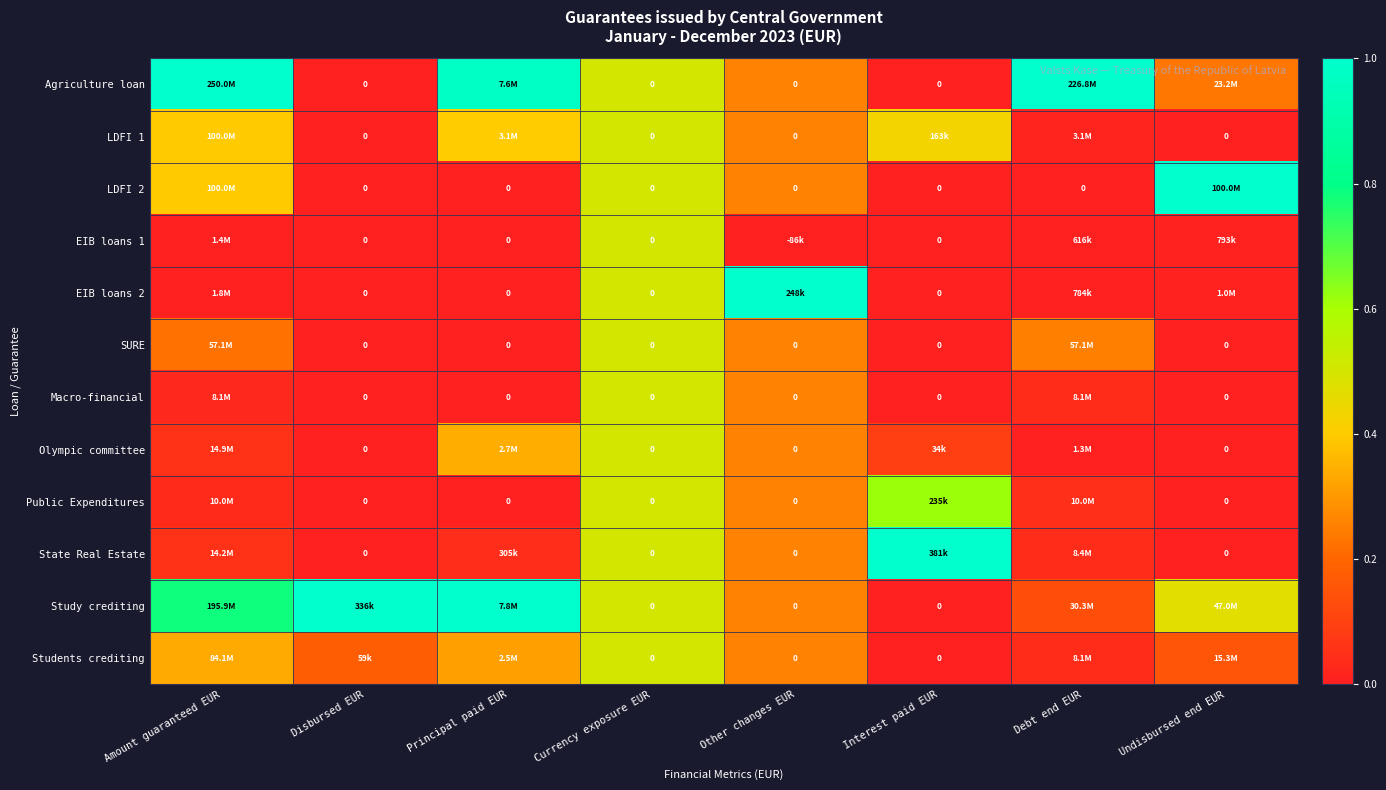

Where is Students crediting nearest to the value 0?

Interest paid EUR